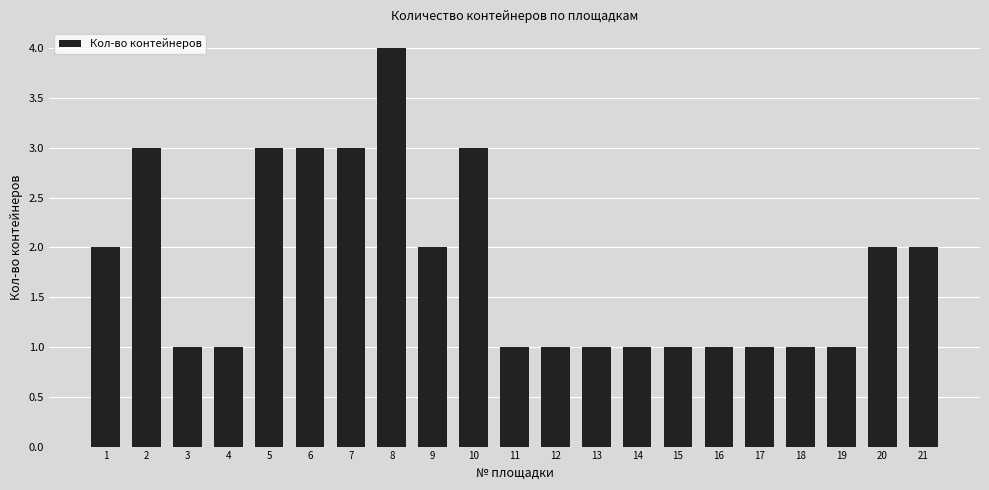

Is it true that the value at 14 is 1?

True